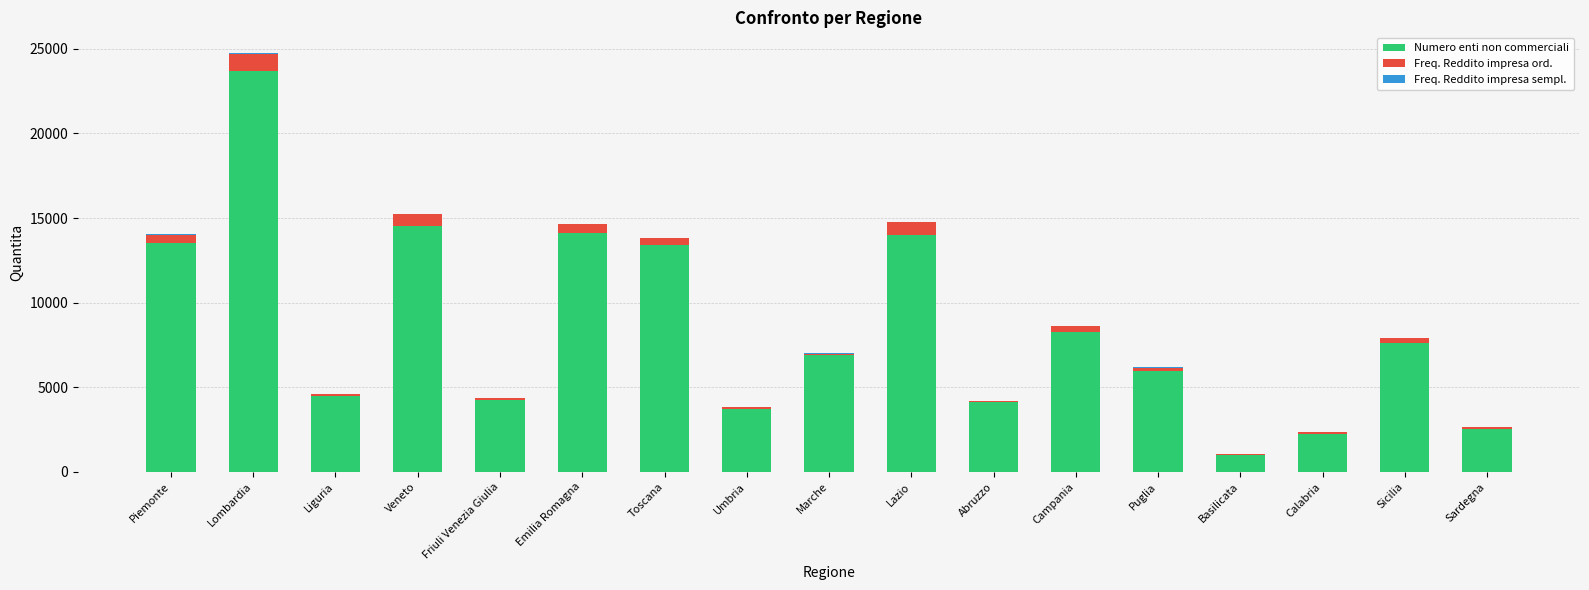

Is it true that Numero enti non commerciali equals 5963 at Puglia?

True